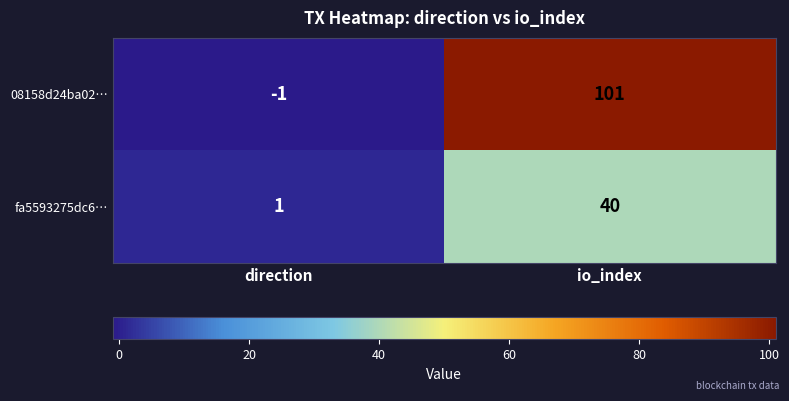

What is the approximate value of 08158d24ba02… at io_index, to the nearest 50?

100